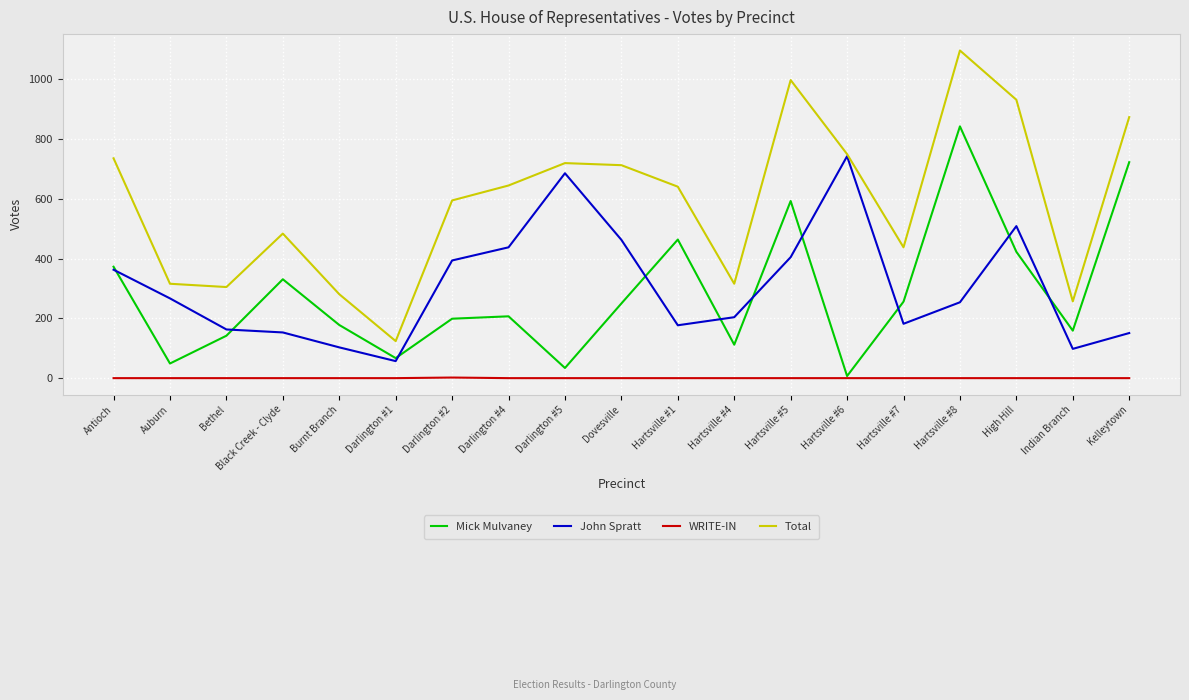

What is the greatest value displayed?

1097